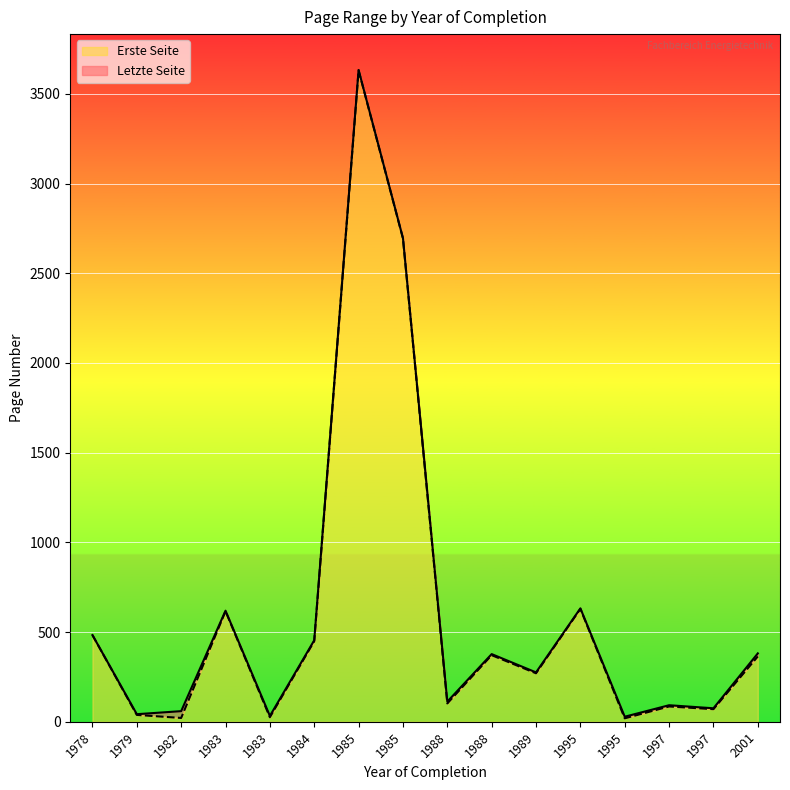

True or false: Erste Seite has a value of 6 at 1982.

False